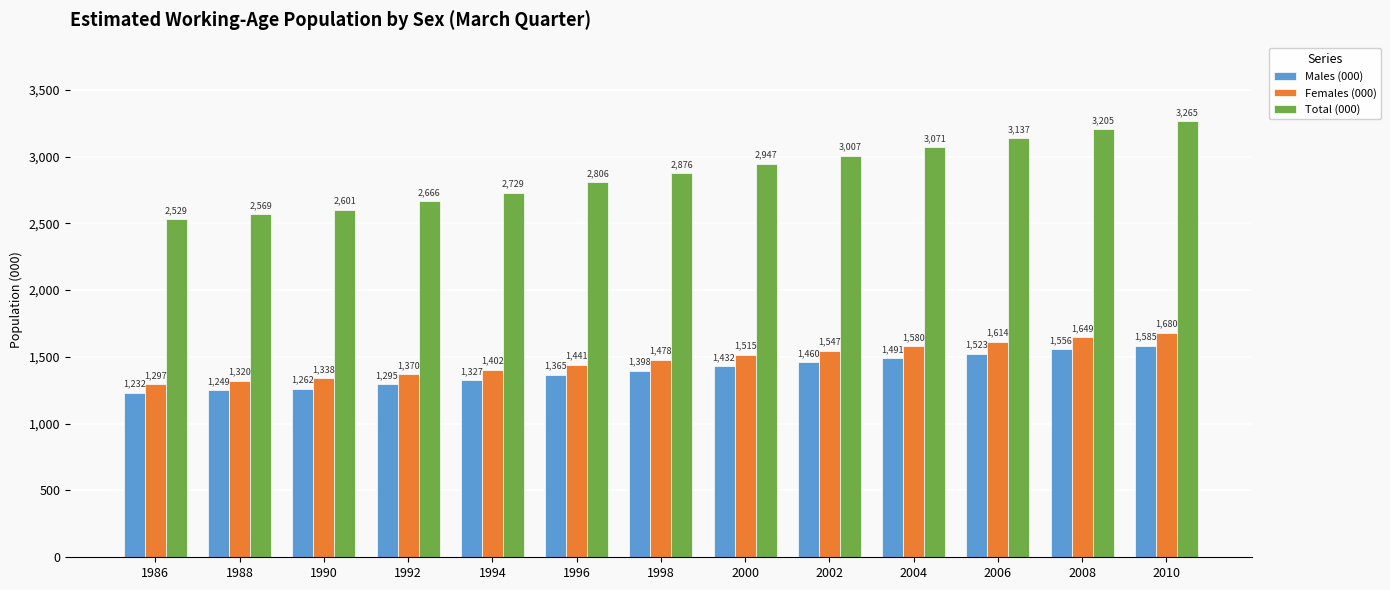

Count the number of data series in this chart.

3